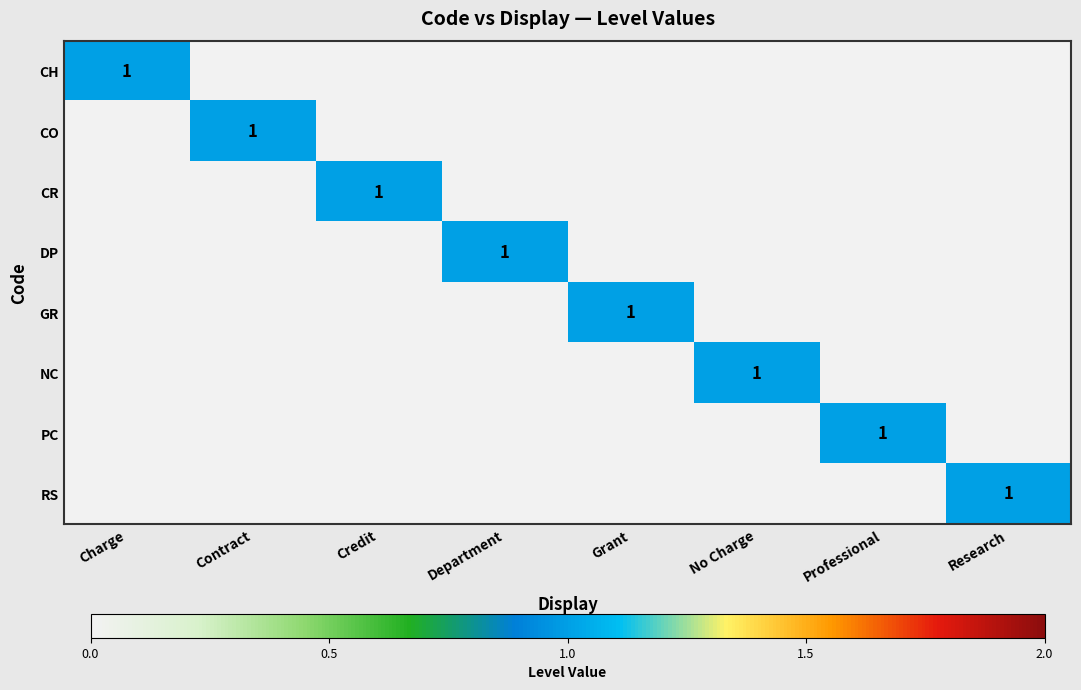

True or false: NC has a value of 2 at No Charge.

False